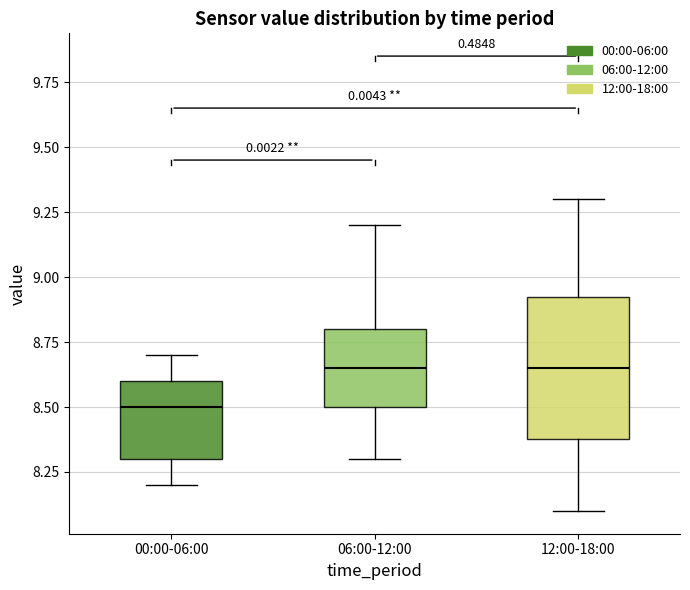

Where does the lower whisker of the box for 12:00-18:00 end on the y-axis? The values are not printed on the chart, so give them approximately, as read against the axis.

8.10